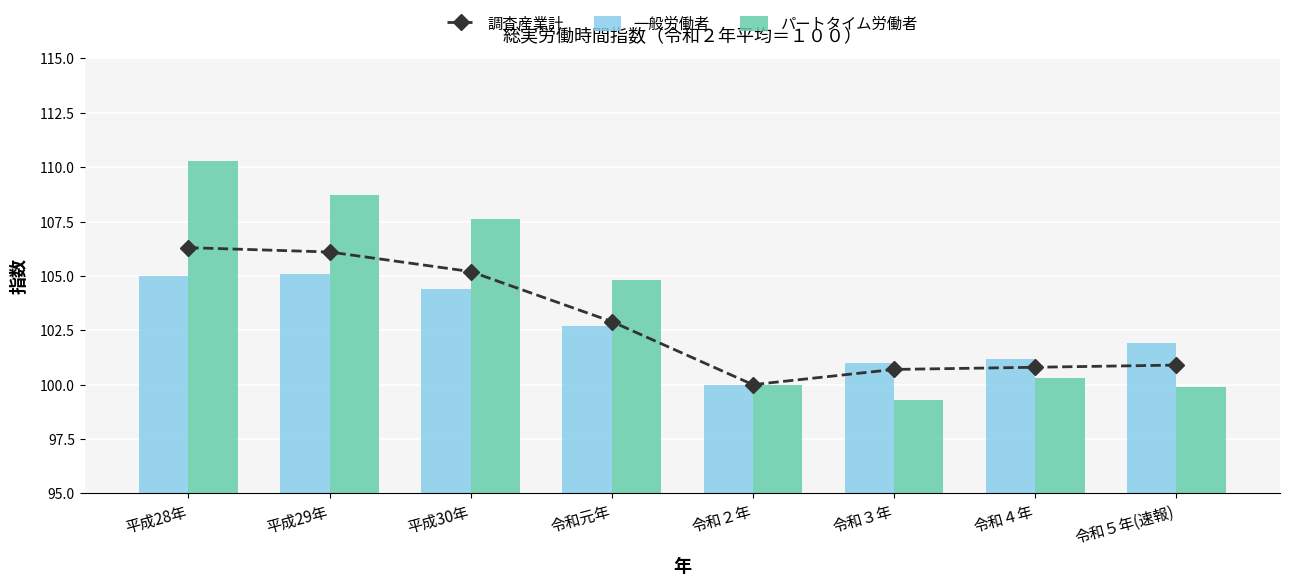

What is the difference between the 一般労働者 values at 令和２年 and 平成28年?

5.0